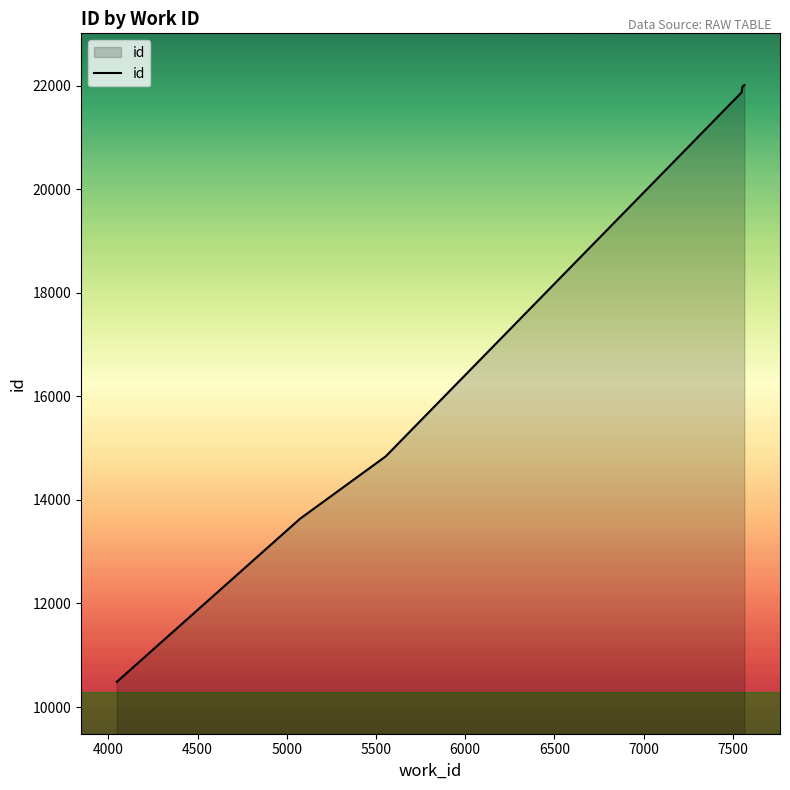

Between 5500 and 6500, which is larger?

6500